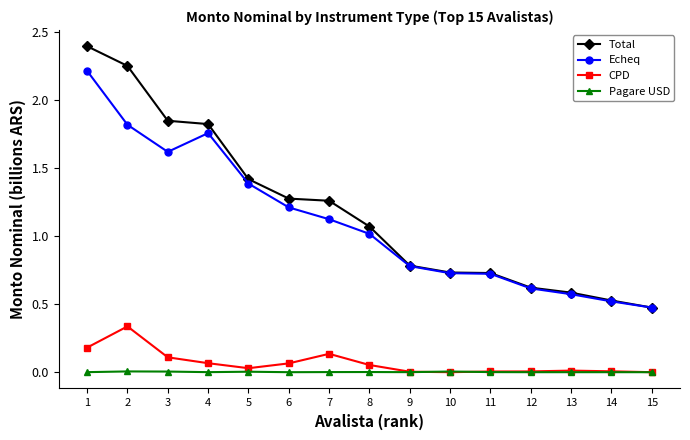

True or false: Total and Pagare USD intersect in this chart.

False